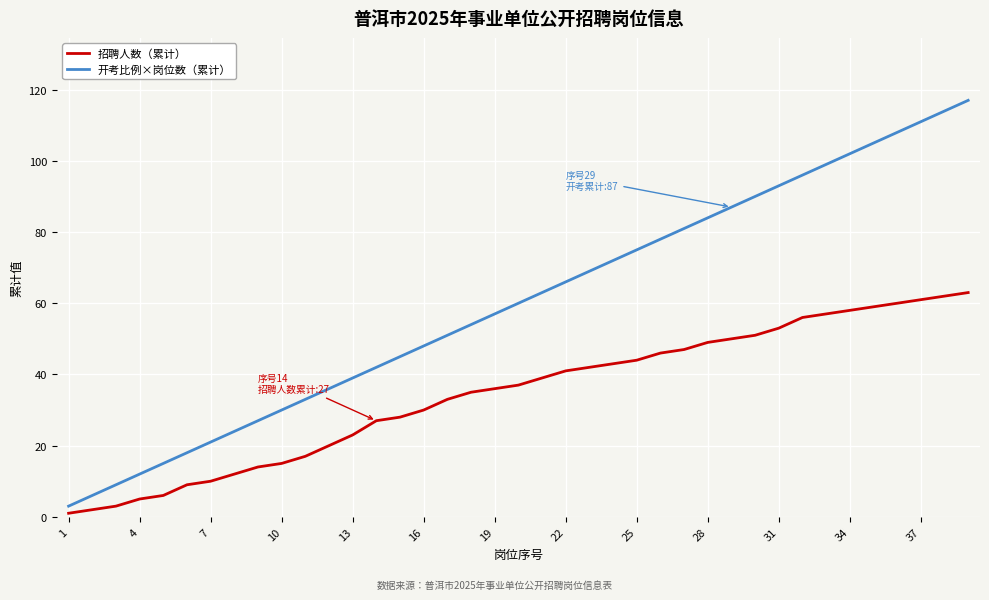

Which series has the largest total across all categories?

开考比例×岗位数（累计）